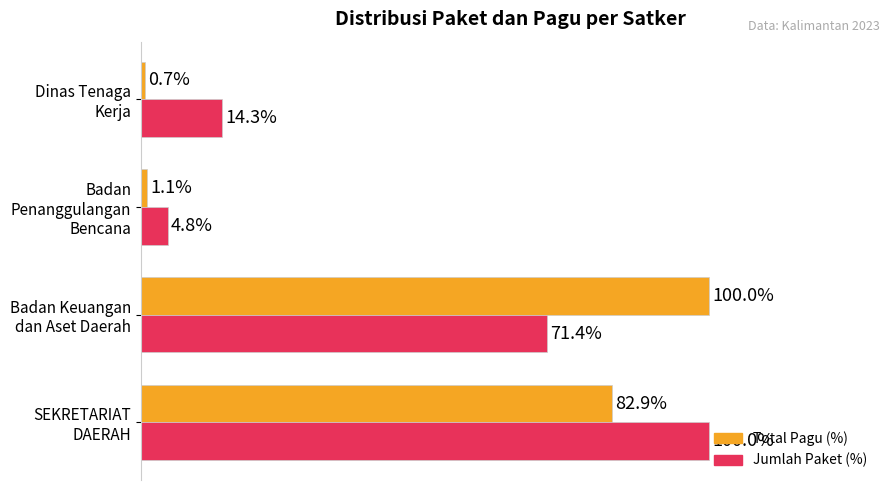

Which series has the widest spread of values?

Total Pagu (%)